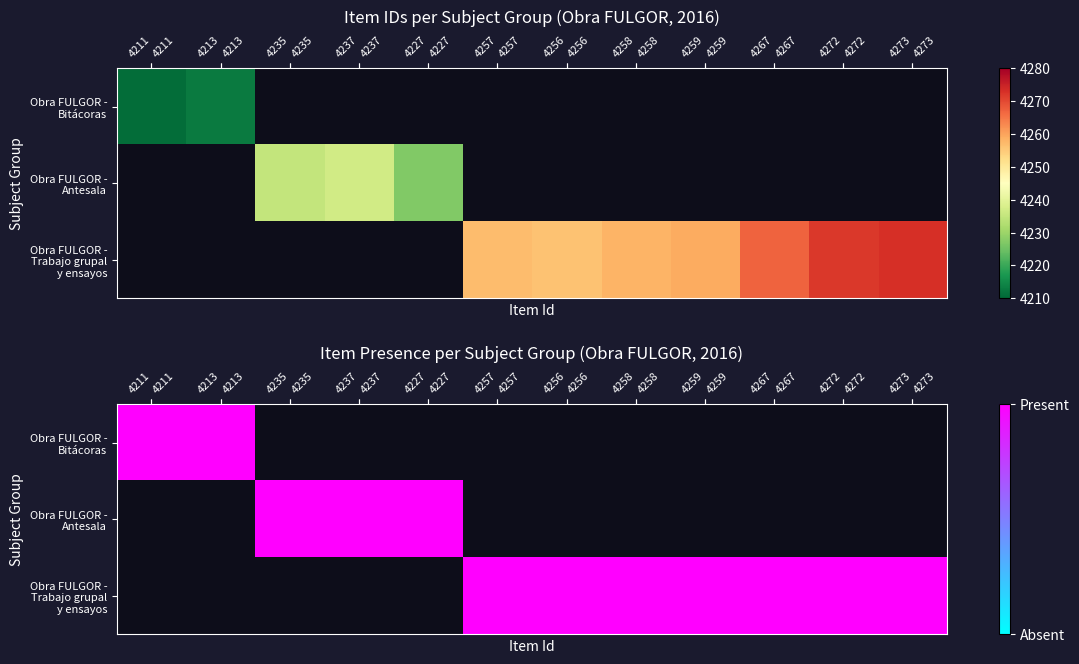

List the labels in order of Obra FULGOR - Trabajo grupal y ensayos value, largest first.

4273, 4272, 4267, 4259, 4258, 4257, 4256, 4211, 4213, 4235, 4237, 4227